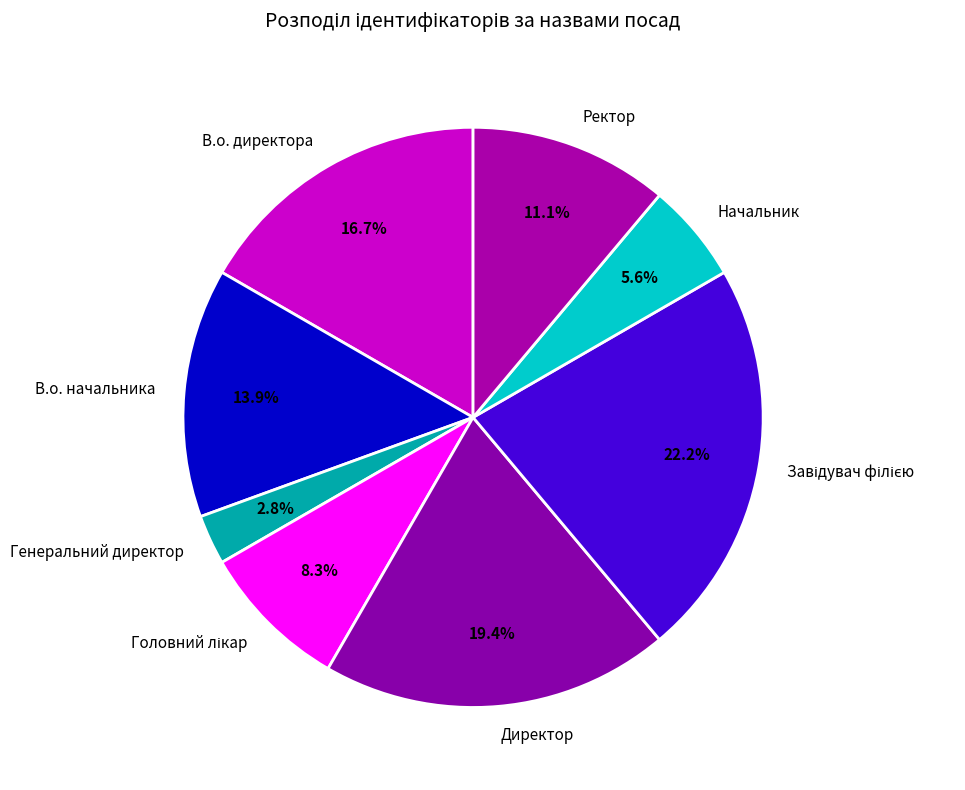

What is the ratio of the value at Ректор to the value at Генеральний директор?

4.0